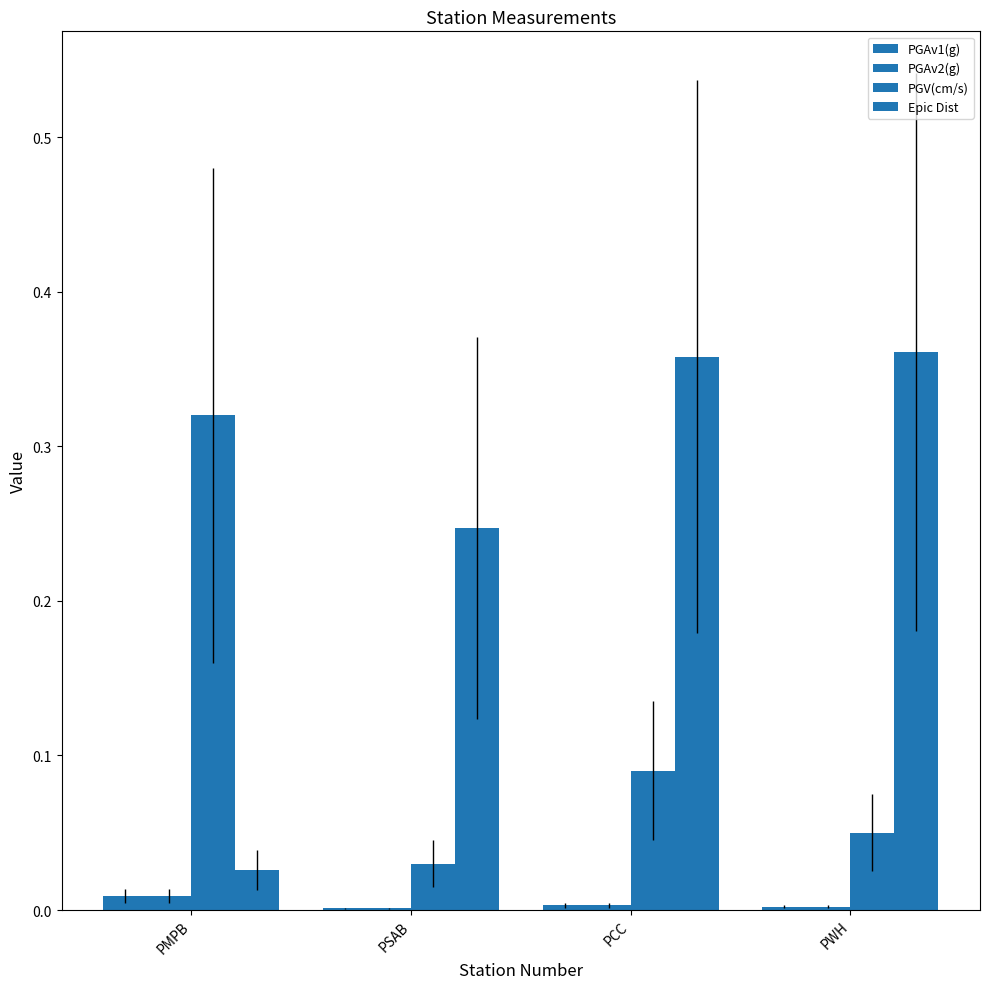

Count the number of data series in this chart.

4